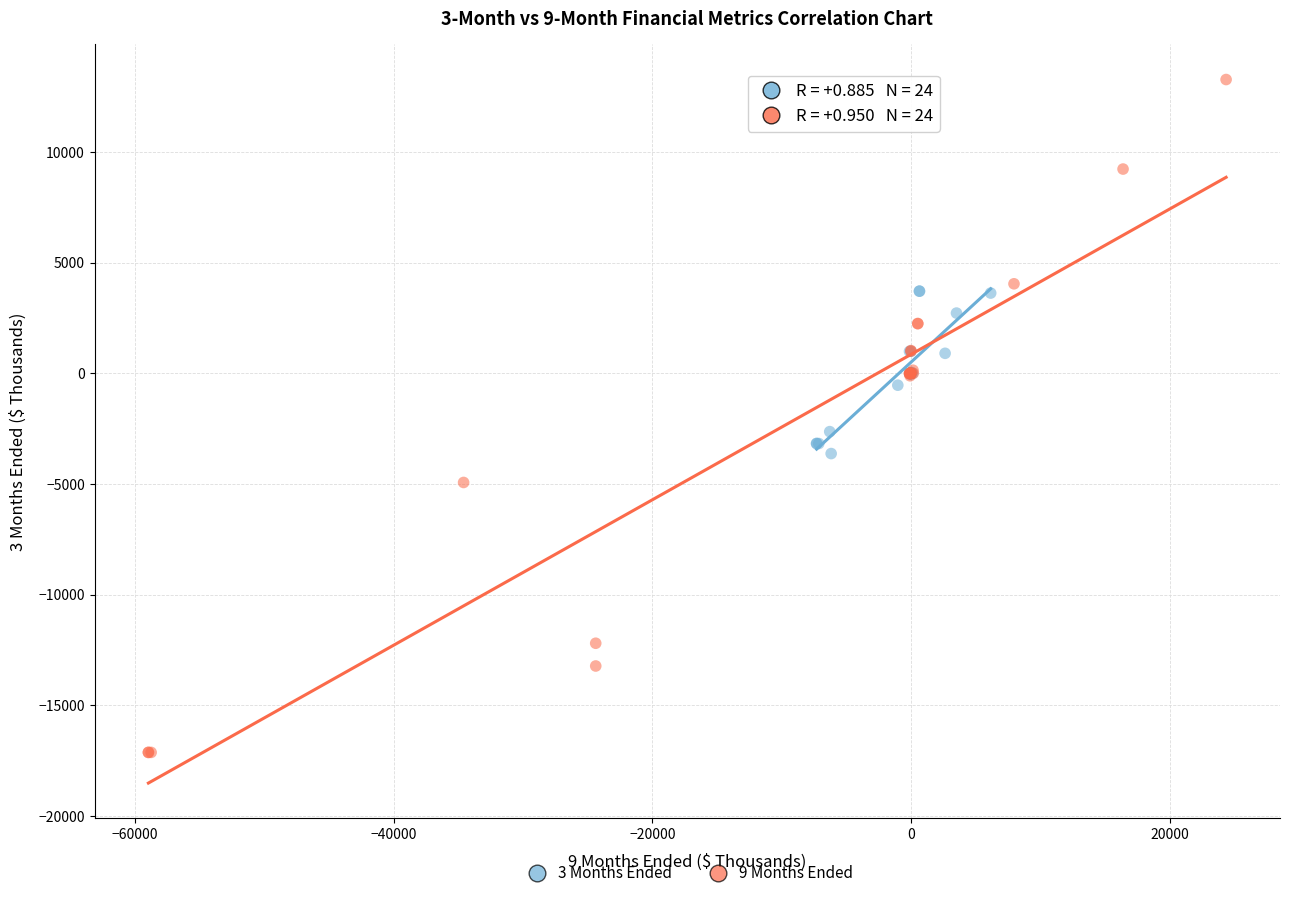

Which series reaches the maximum Y coordinate?

9 Months Ended